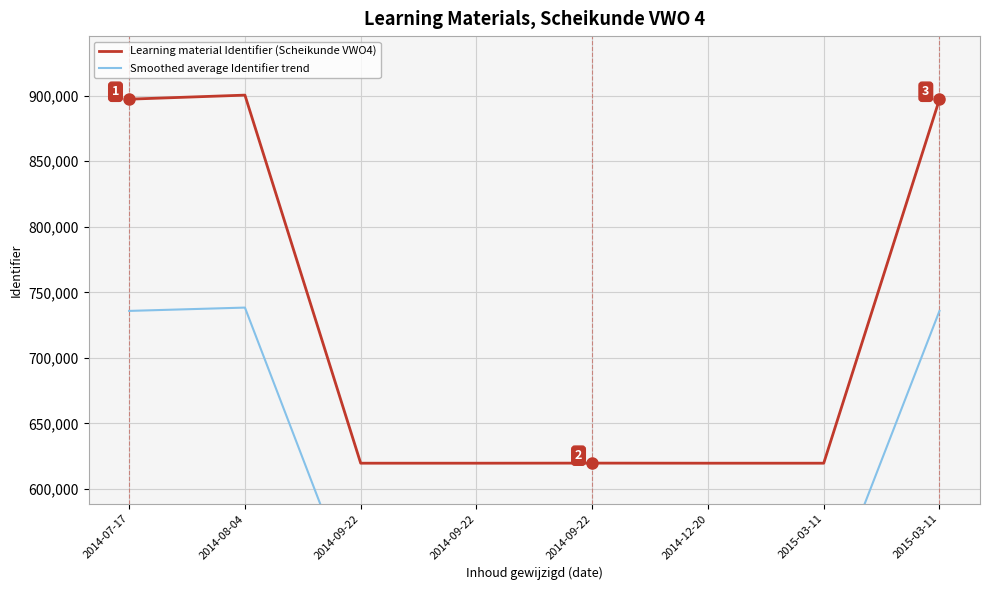

Is the value of Smoothed average Identifier trend at 2014-09-22 greater than the value of Learning material Identifier (Scheikunde VWO4) at 2014-09-22?

No